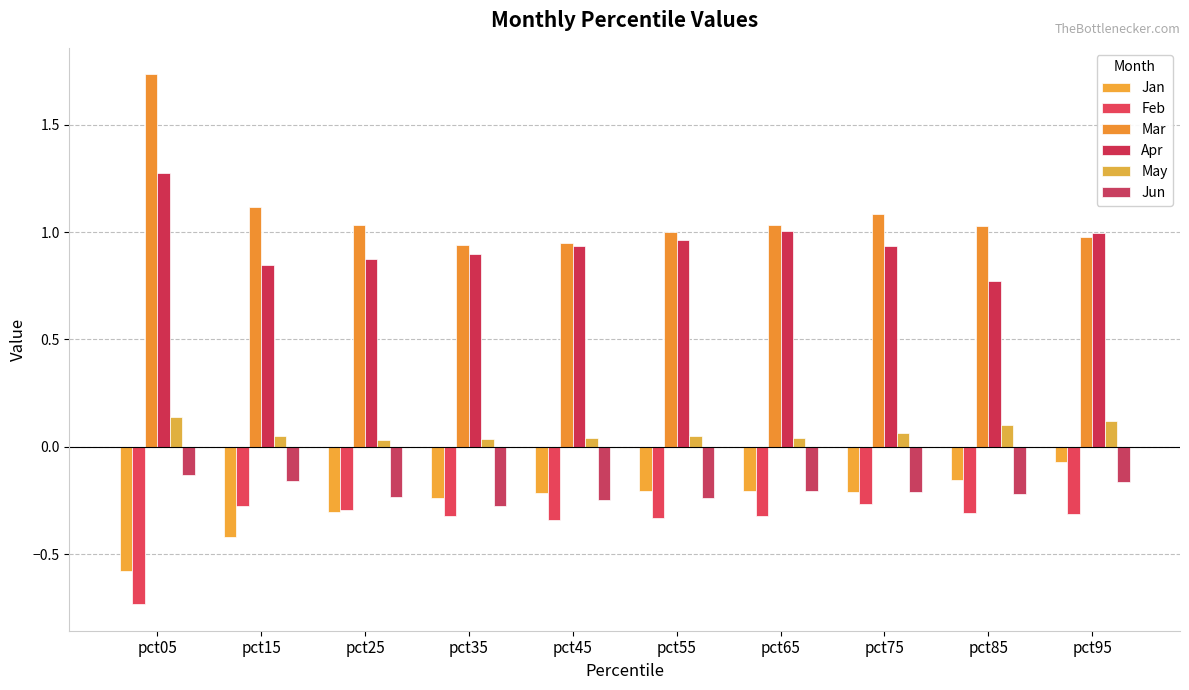

How many bars are there in each group?

6